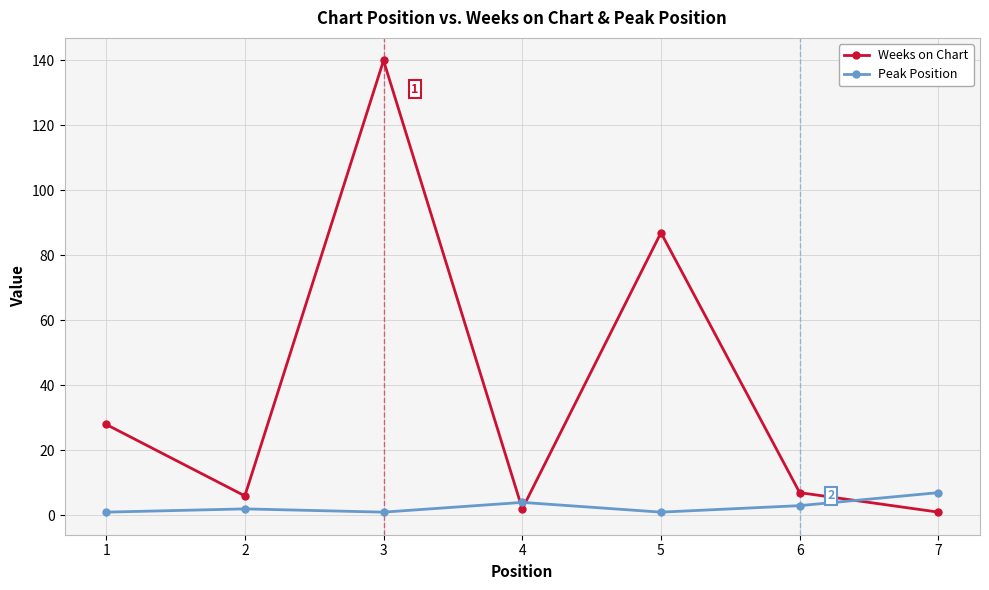

How many lines are shown in the chart?

2